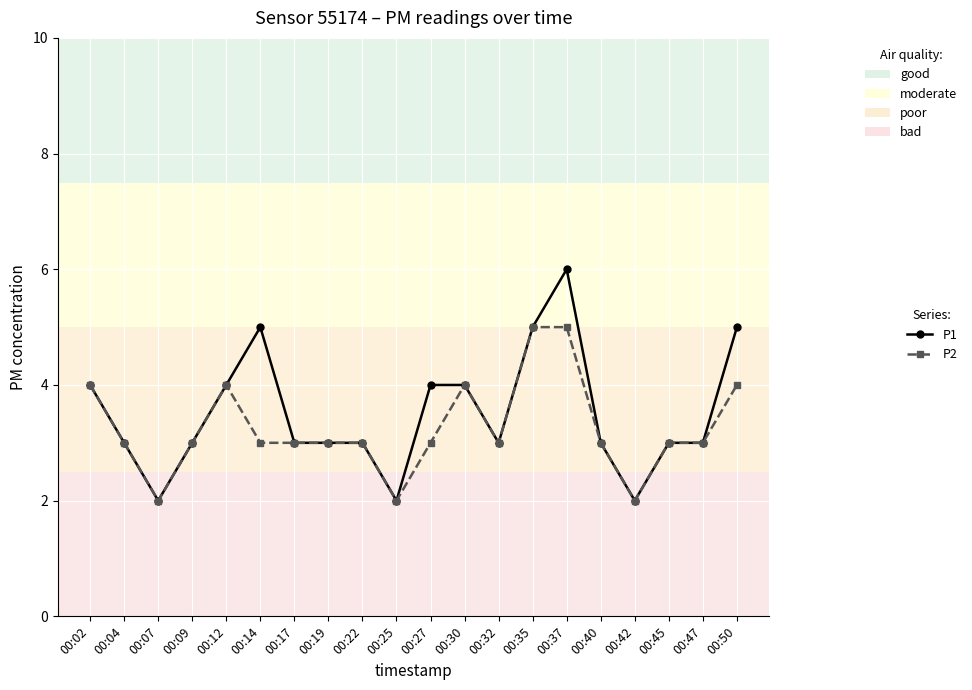

Count the number of categories in the chart.

20